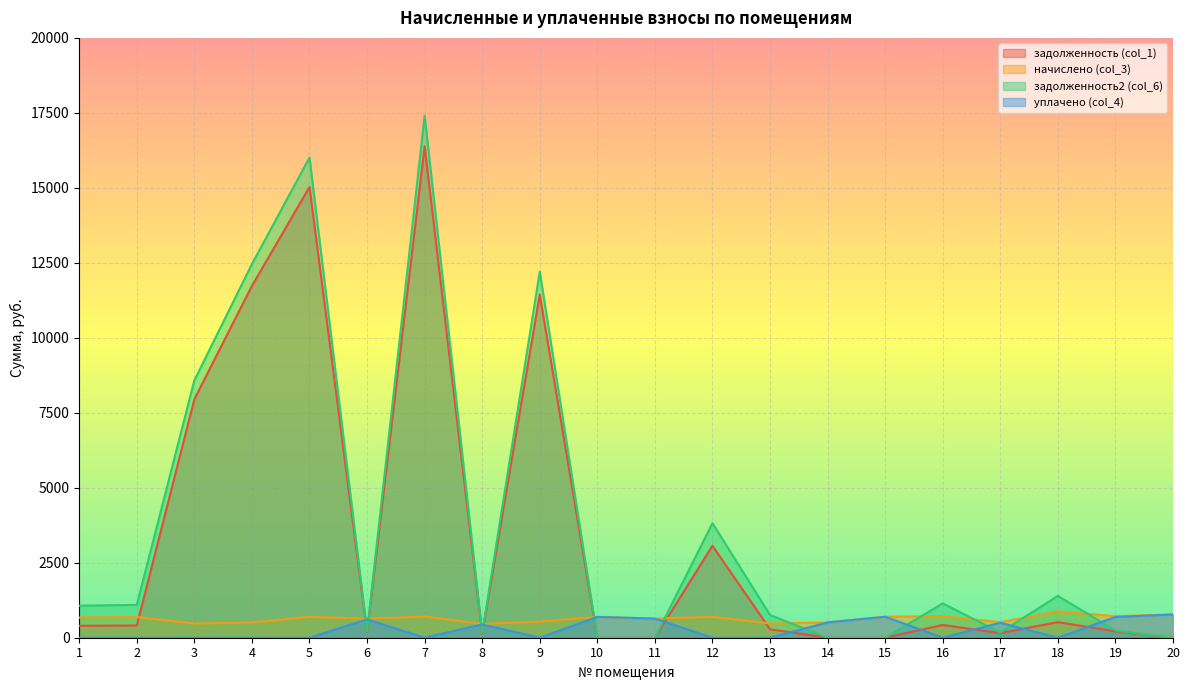

At which label does задолженность (col_1) first exceed 396?

1